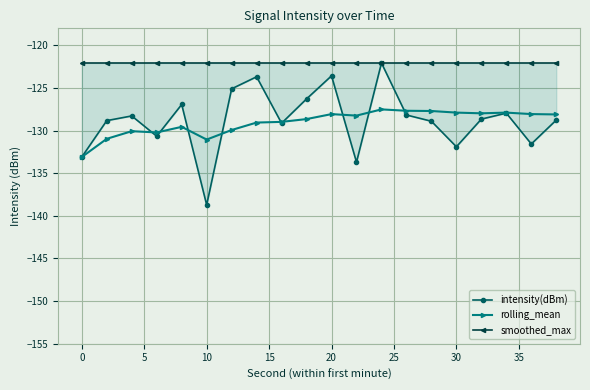

True or false: intensity(dBm) and smoothed_max intersect in this chart.

False